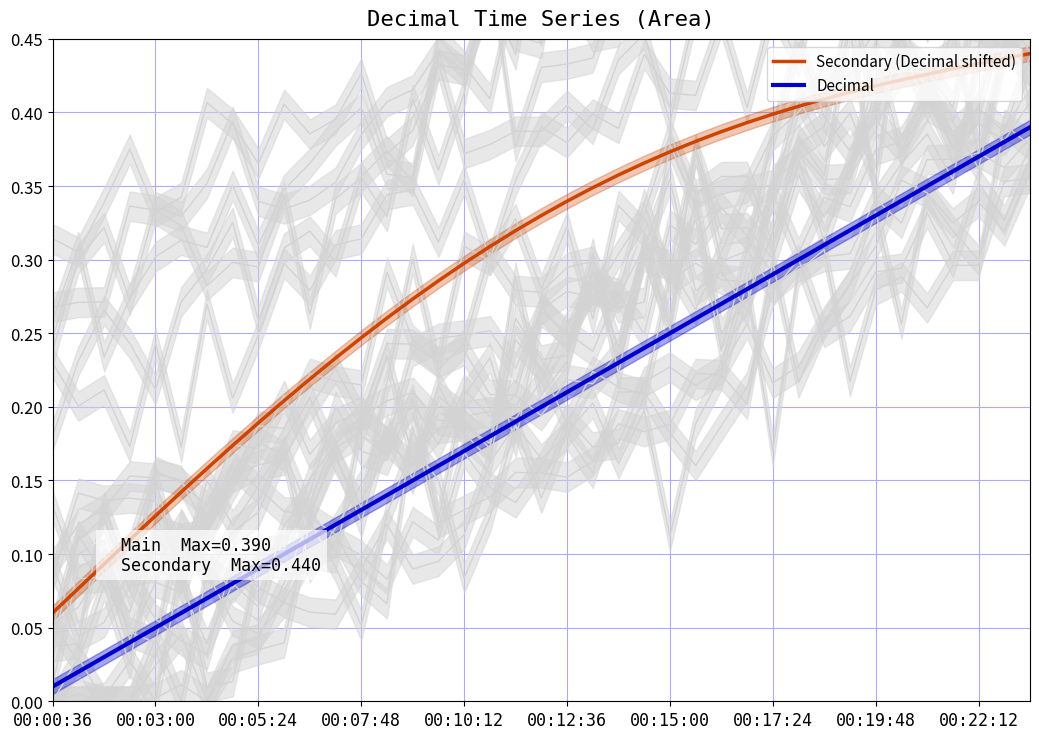

What is the sum of all values?

7.8